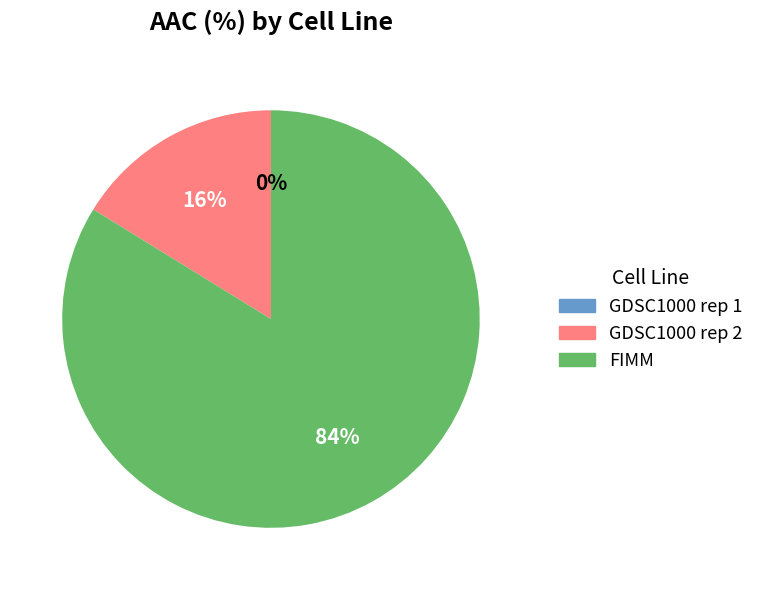

Count the number of slices in the pie.

3